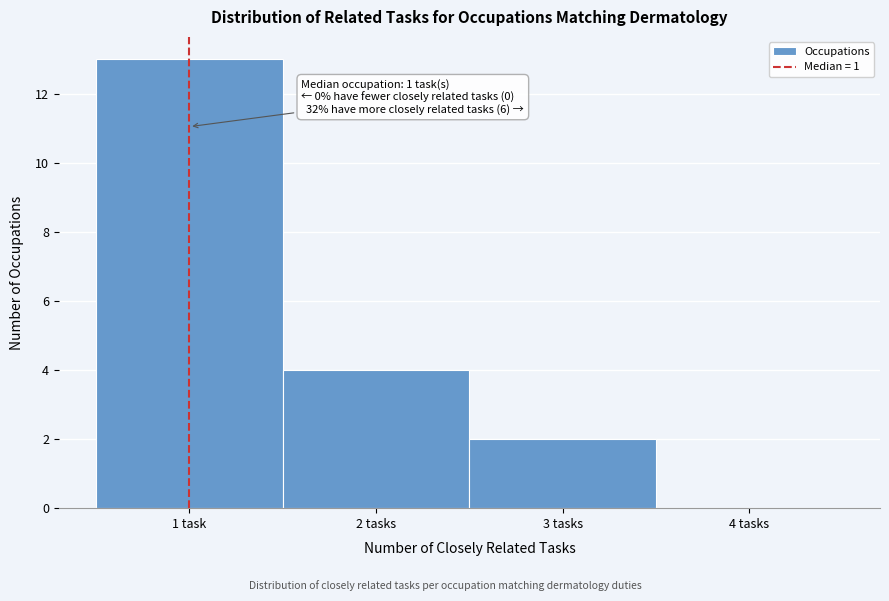

Reading left to right, transcribe all the data shown in this chart.

1 task=13	2 tasks=4	3 tasks=2	4 tasks=0